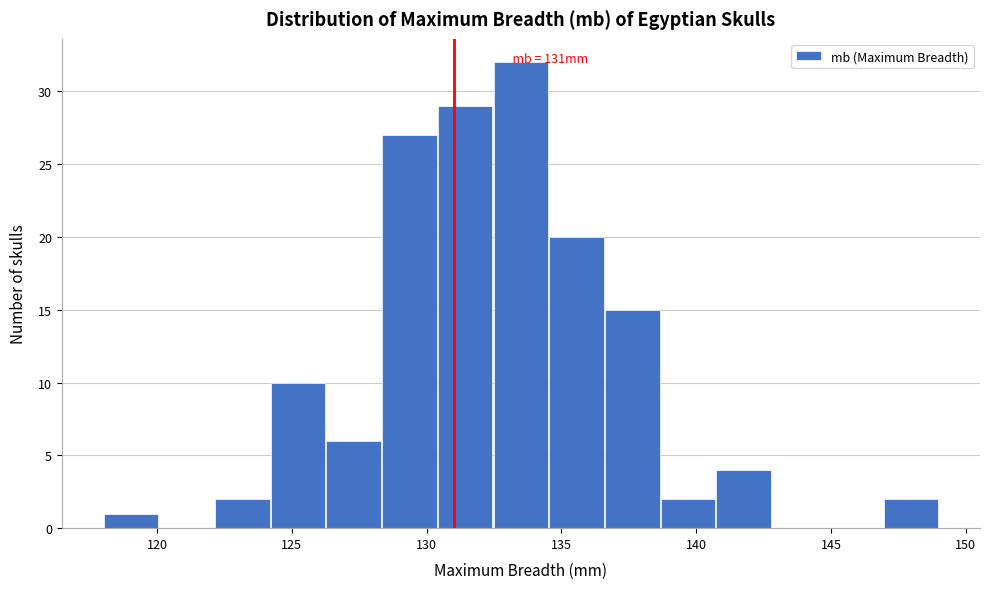

Over which range of the x-axis is the bar tallest?

132.5 to 134.5